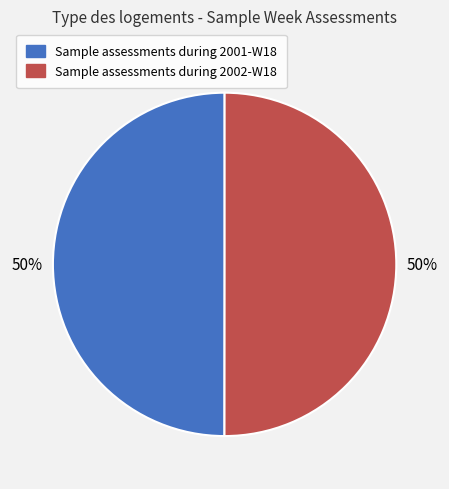

Is it true that Sample assessments during 2002-W18 is 58% of the pie?

False